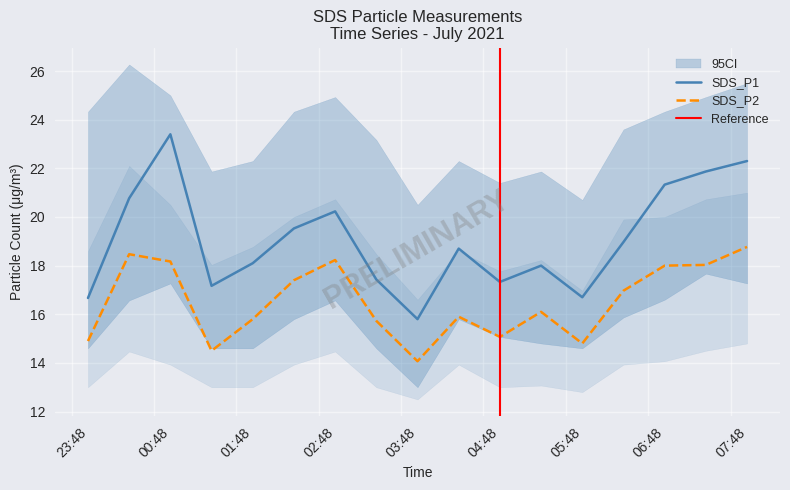

What is the average value of the SDS_P1 series?

19.1